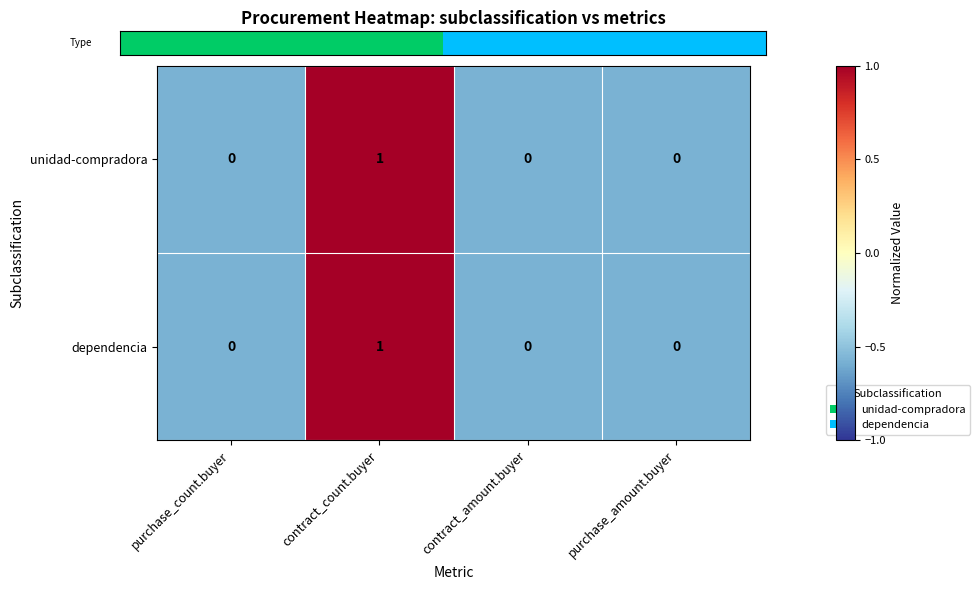

At which category is the sum across all series the highest?

contract_count.buyer